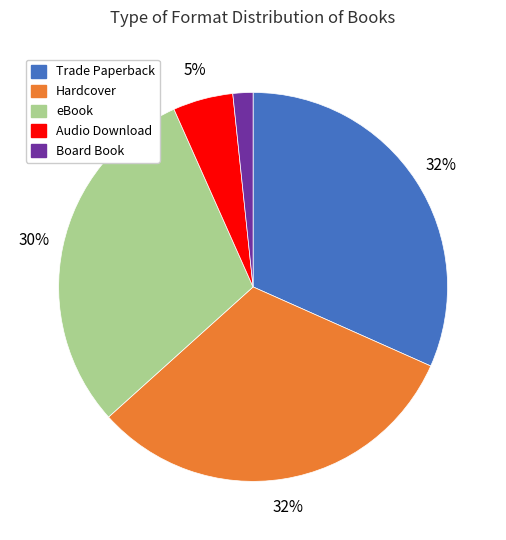

Which has a higher value, Audio Download or Board Book?

Audio Download